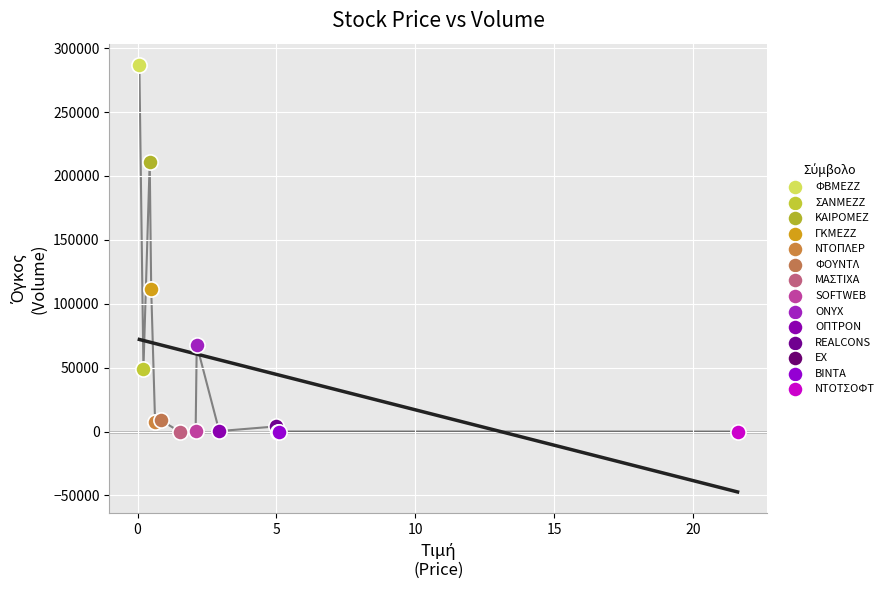

What are all the series names shown in the legend?

ΦΒΜΕΖΖ, ΣΑΝΜΕΖΖ, ΚΑΙΡΟΜΕΖ, ΓΚΜΕΖΖ, ΝΤΟΠΛΕΡ, ΦΟΥΝΤΛ, ΜΑΣΤΙΧΑ, SOFTWEB, ONYX, ΟΠΤΡΟΝ, REALCONS, ΕΧ, ΒΙΝΤΑ, ΝΤΟΤΣΟΦΤ